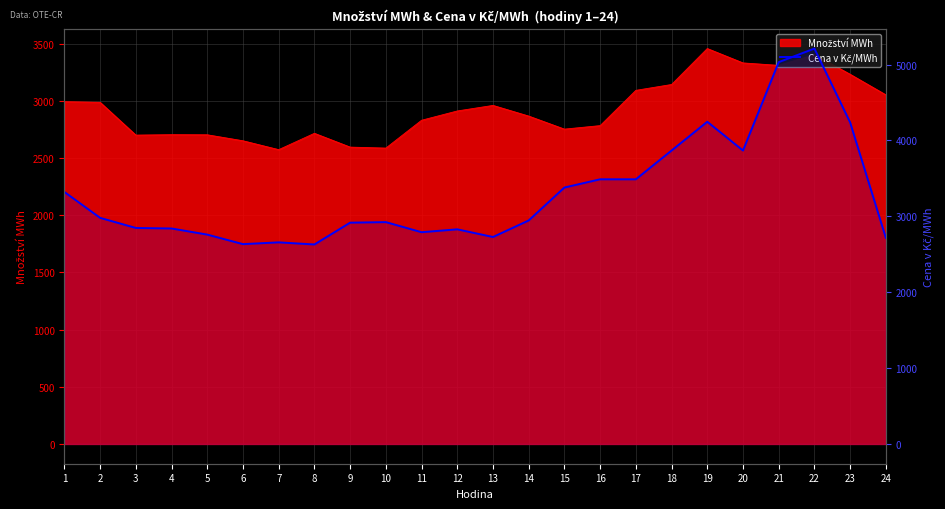

Which label corresponds to the smallest value in the chart?

8